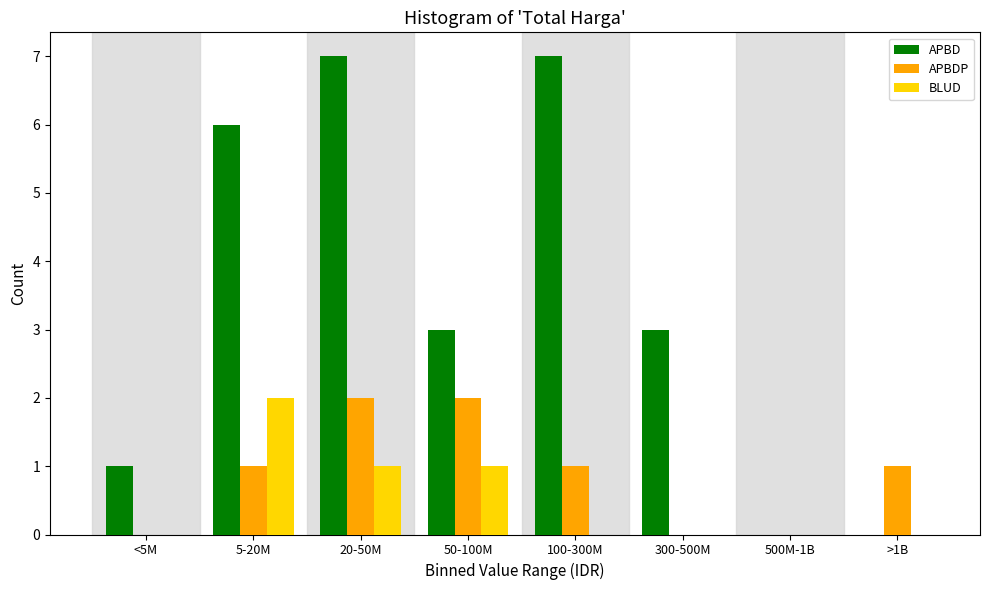

Reading left to right, transcribe all the data shown in this chart.

APBD: <5M=1	5-20M=6	20-50M=7	50-100M=3	100-300M=7	300-500M=3	500M-1B=0	>1B=0
APBDP: <5M=0	5-20M=1	20-50M=2	50-100M=2	100-300M=1	300-500M=0	500M-1B=0	>1B=1
BLUD: <5M=0	5-20M=2	20-50M=1	50-100M=1	100-300M=0	300-500M=0	500M-1B=0	>1B=0